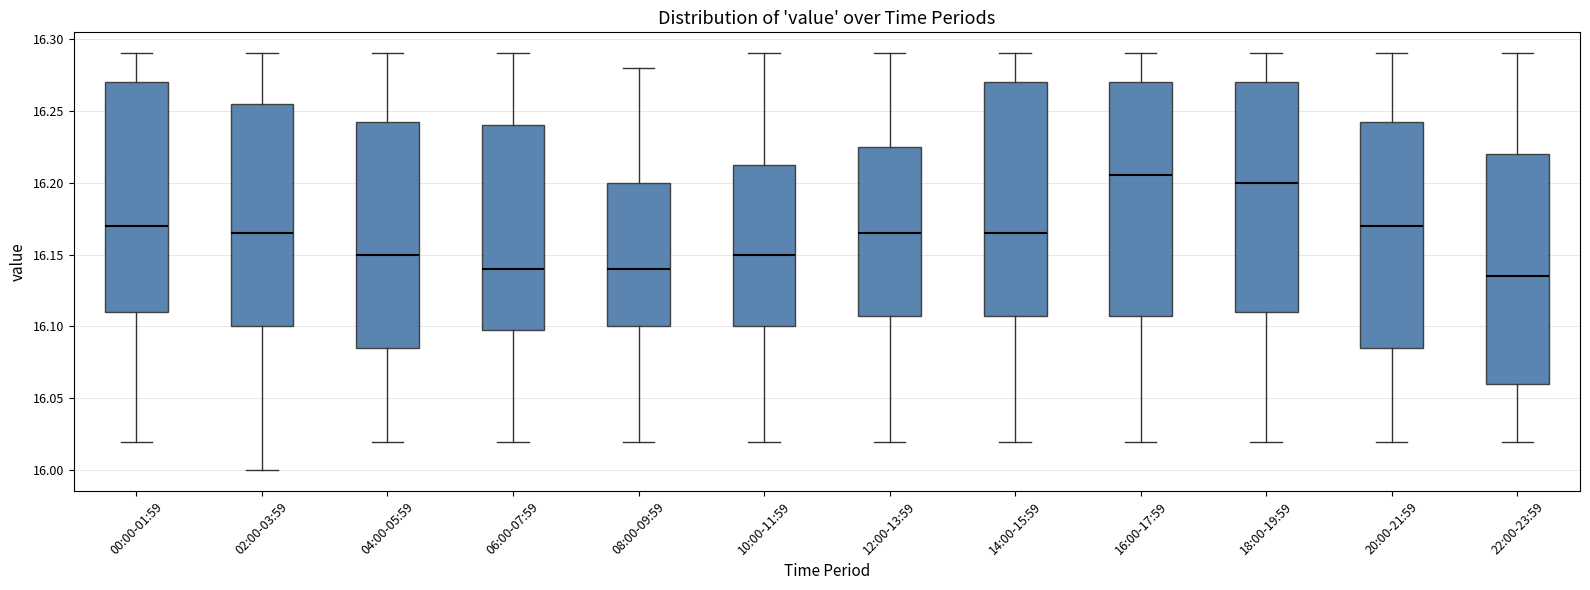

Which box has the lowest median line?

22:00-23:59